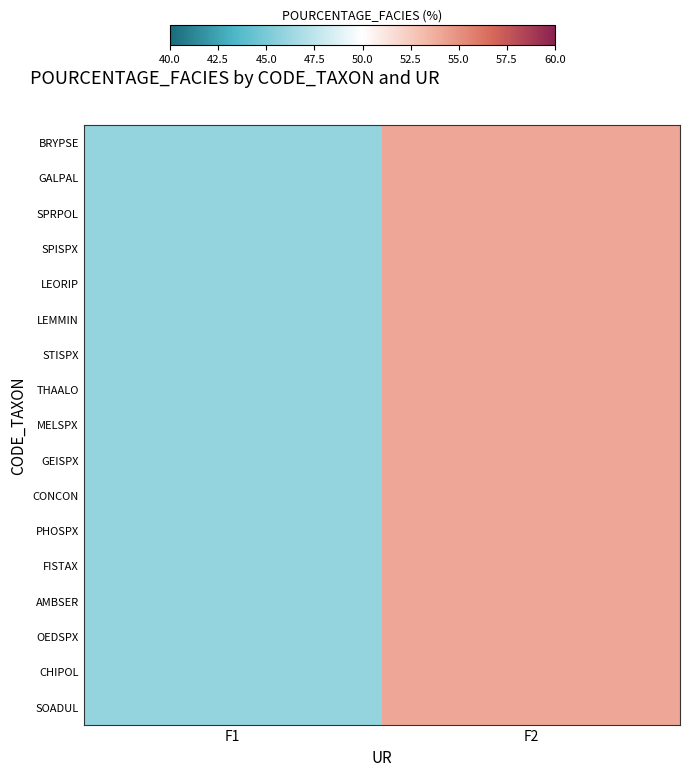

At which category is the sum across all series the highest?

F2